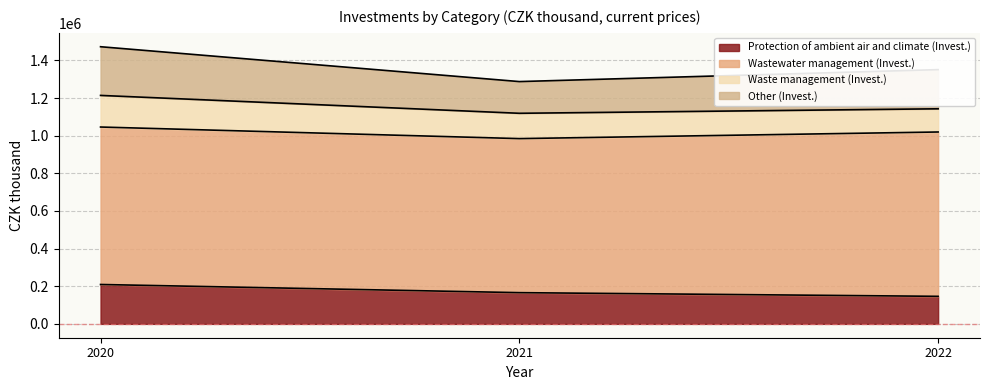

Is the value of Protection of ambient air and climate (Invest.) at 2021 greater than the value of Other (Invest.) at 2022?

No